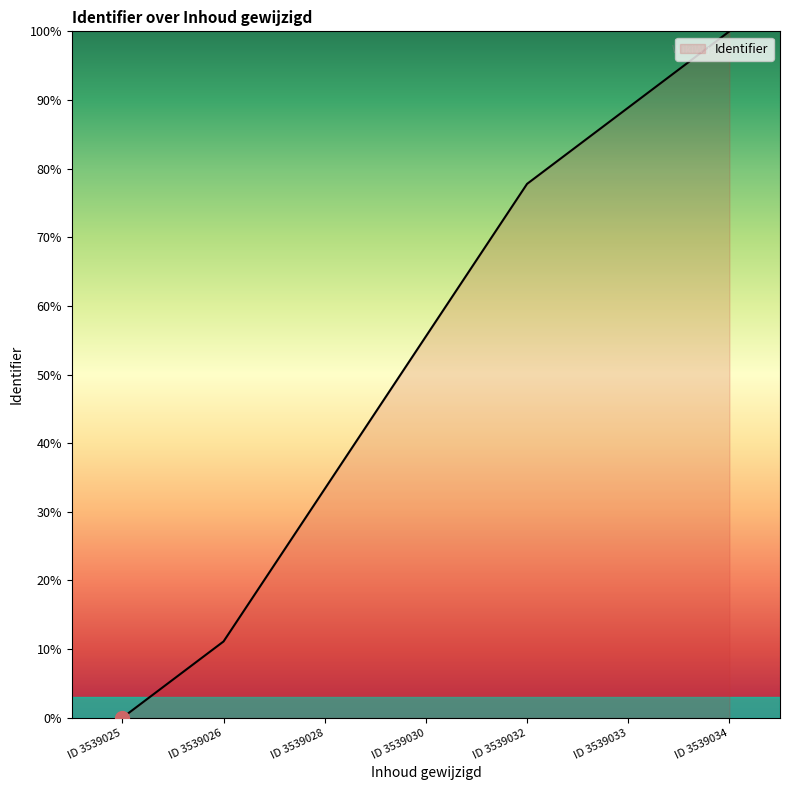

What is the maximum value shown in the chart?

100.0